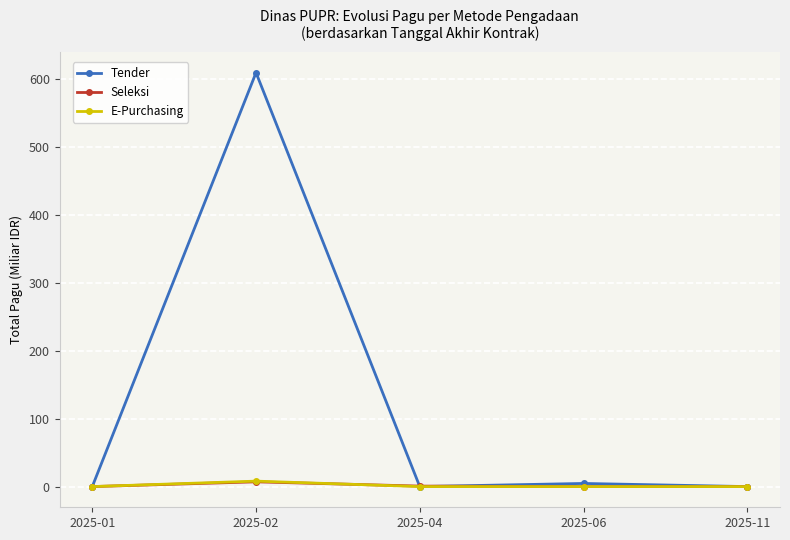

The value of Seleksi at 2025-04 is 0.7. True or false?

True